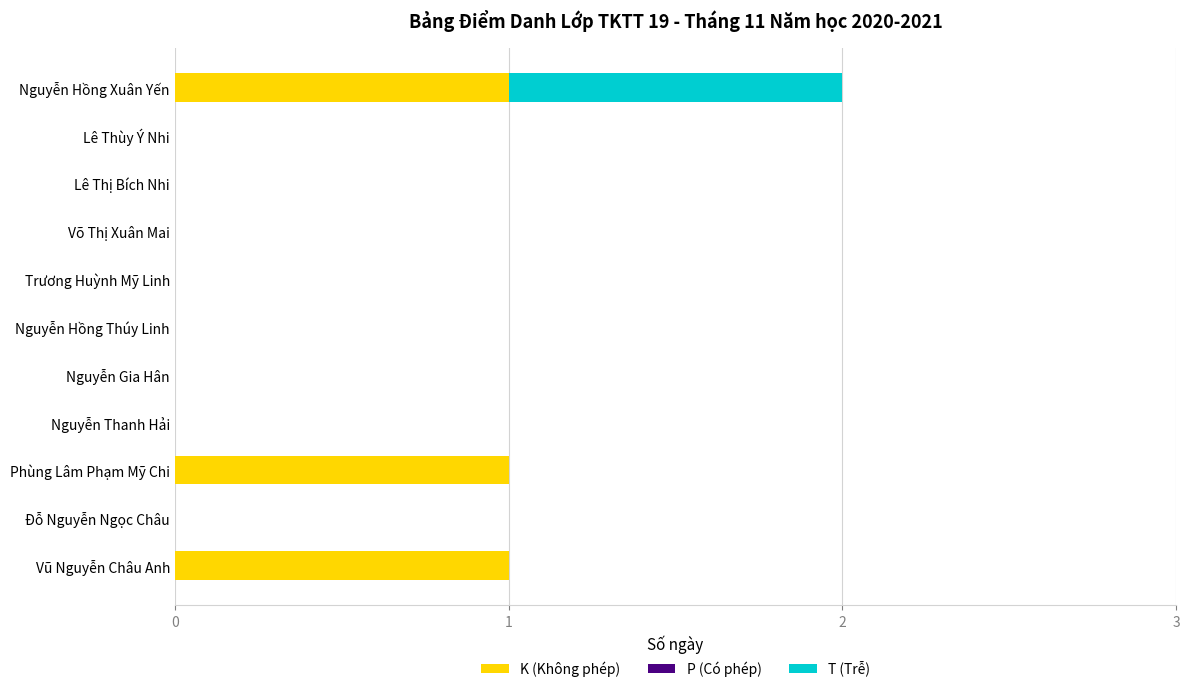

What is the sum of all K (Không phép) values?

3